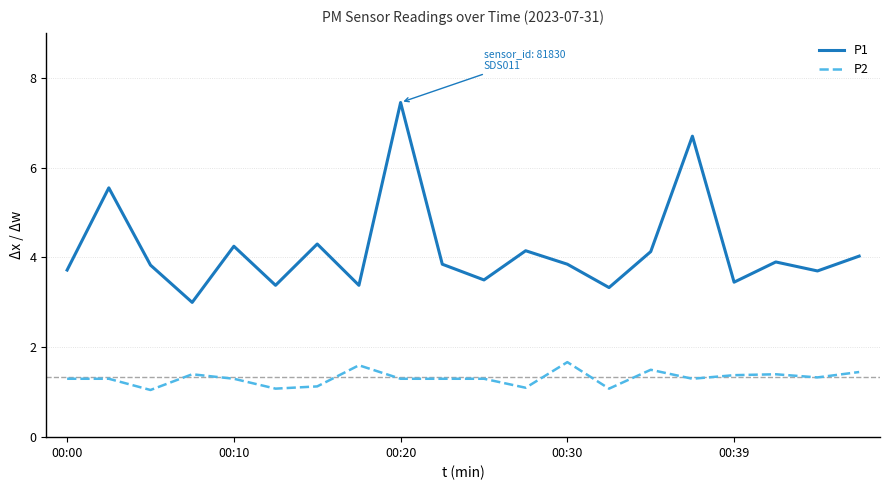

How many lines are shown in the chart?

2